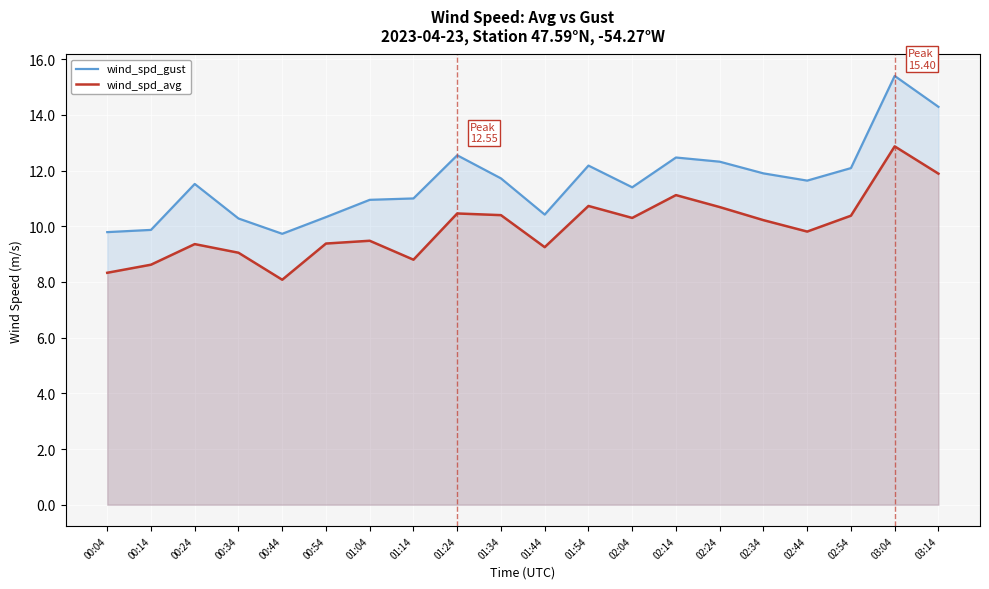

How many lines are shown in the chart?

2